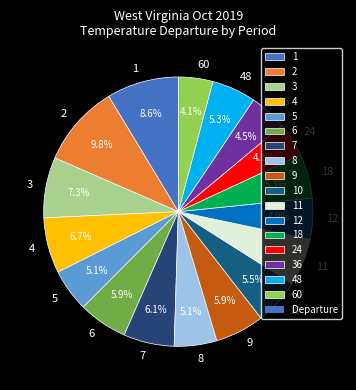

What percentage is the 60 slice, to the nearest percent?

4%